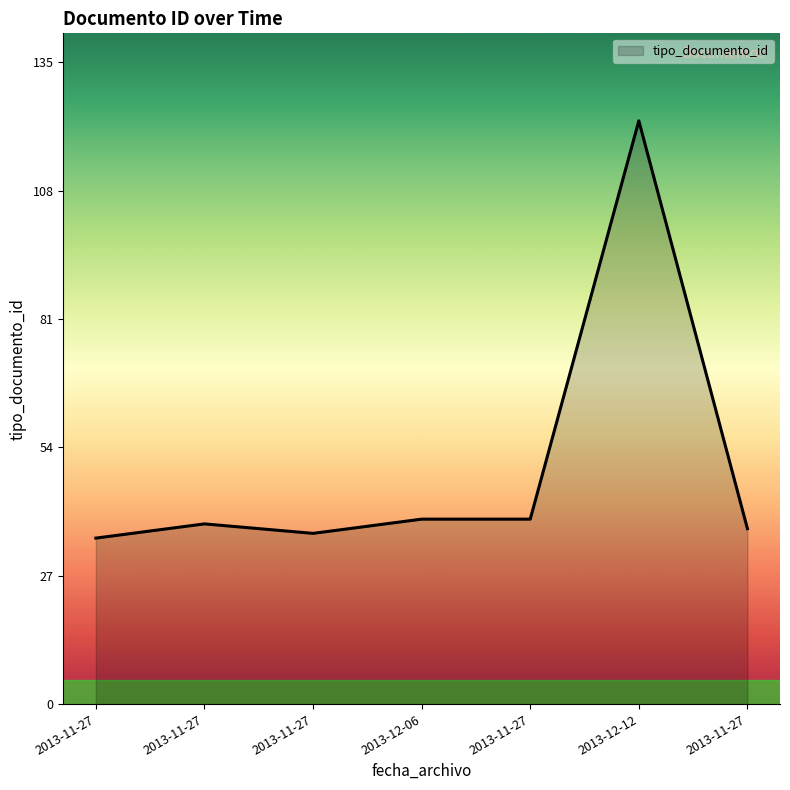

List the labels in order of value, smallest first.

2013-11-27, 2013-11-27, 2013-11-27, 2013-11-27, 2013-12-06, 2013-11-27, 2013-12-12